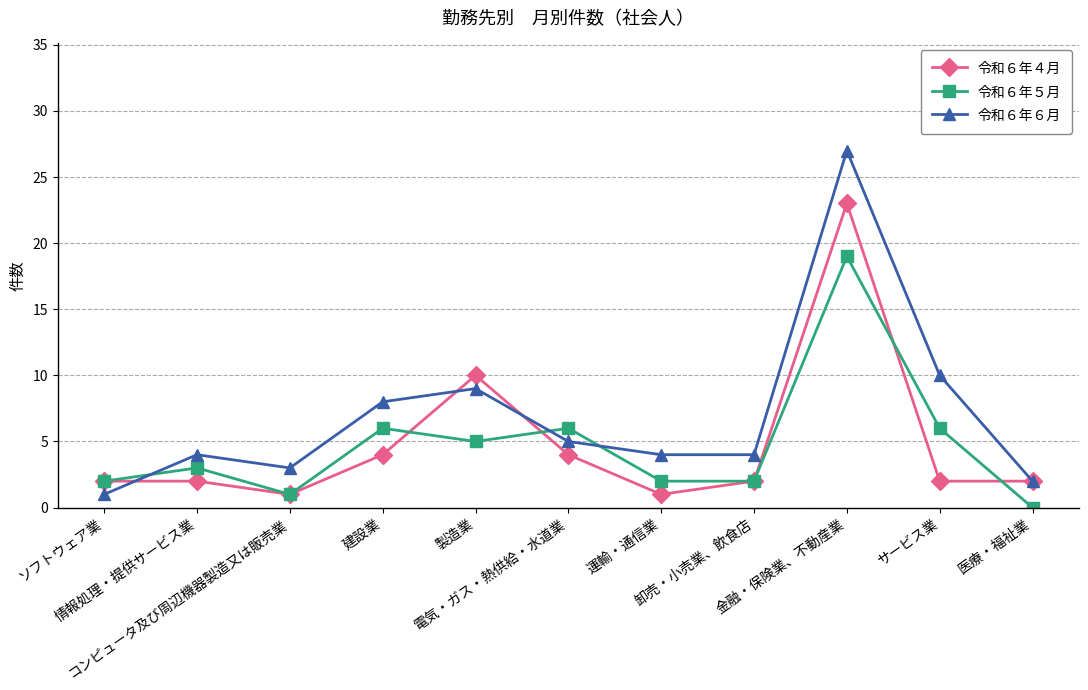

Rank the series by their maximum value, from highest to lowest.

令和６年６月, 令和６年４月, 令和６年５月